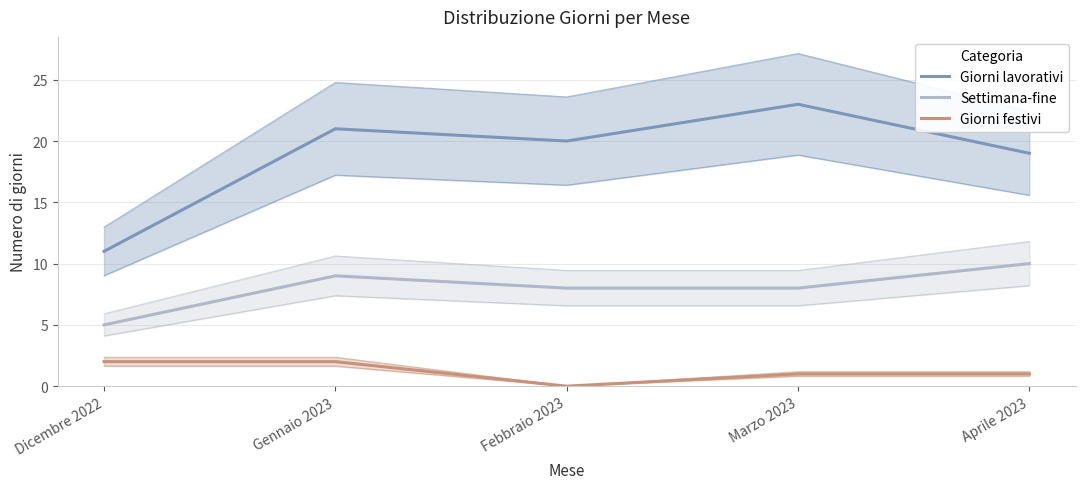

At which category is the sum across all series the highest?

Gennaio 2023